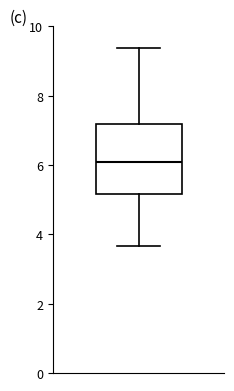

Read this box plot against the y-axis: the position of the median line, the range covered by the box, and the ends of both whiskers. The values are not printed on the chart, so give them approximately, as read against the axis.

median 6.2, box 5.2 to 7.2, whiskers 3.6 to 9.4